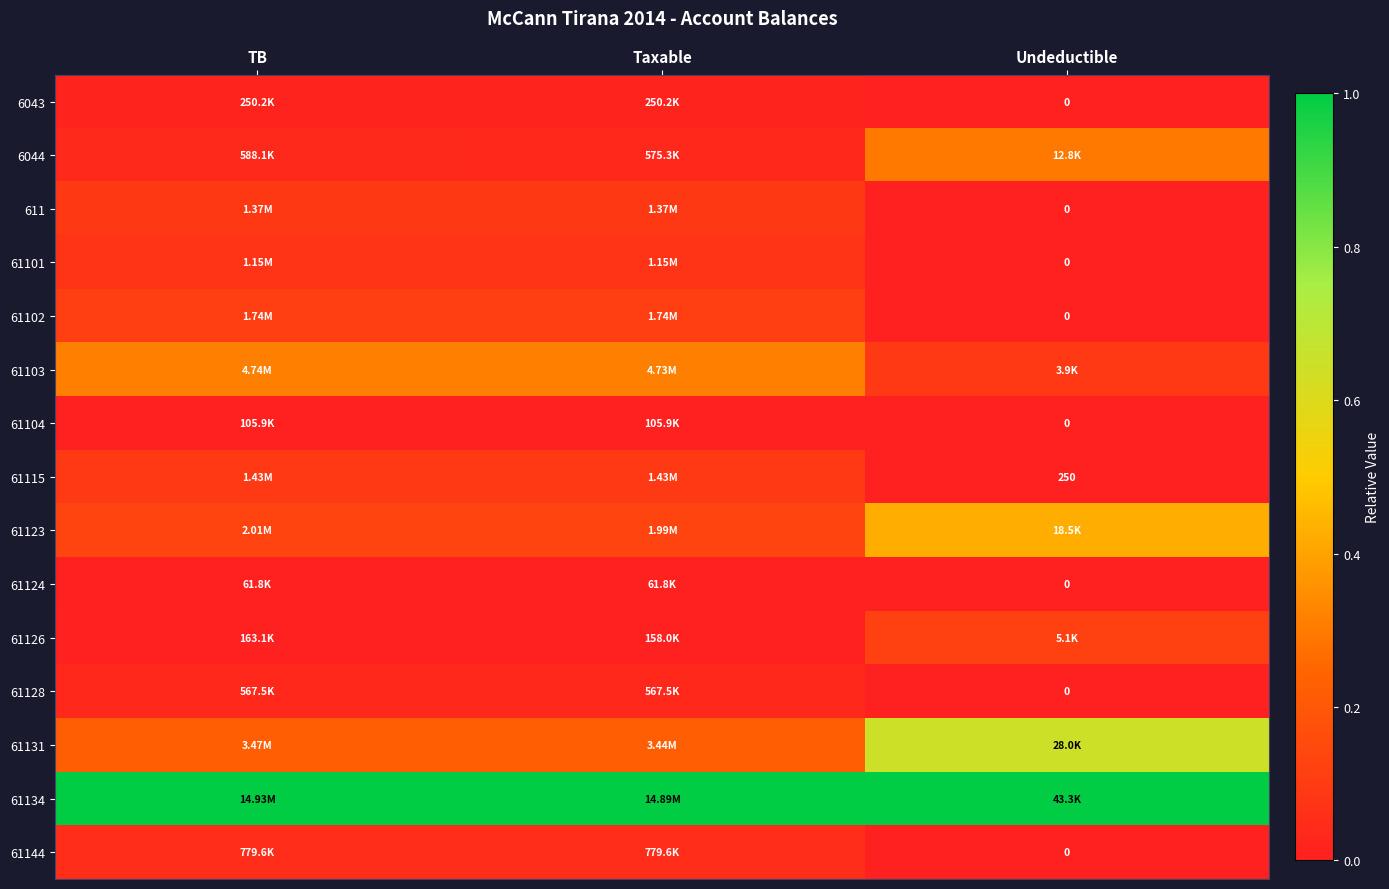

What is the total value across all series at Undeductible?

2.6